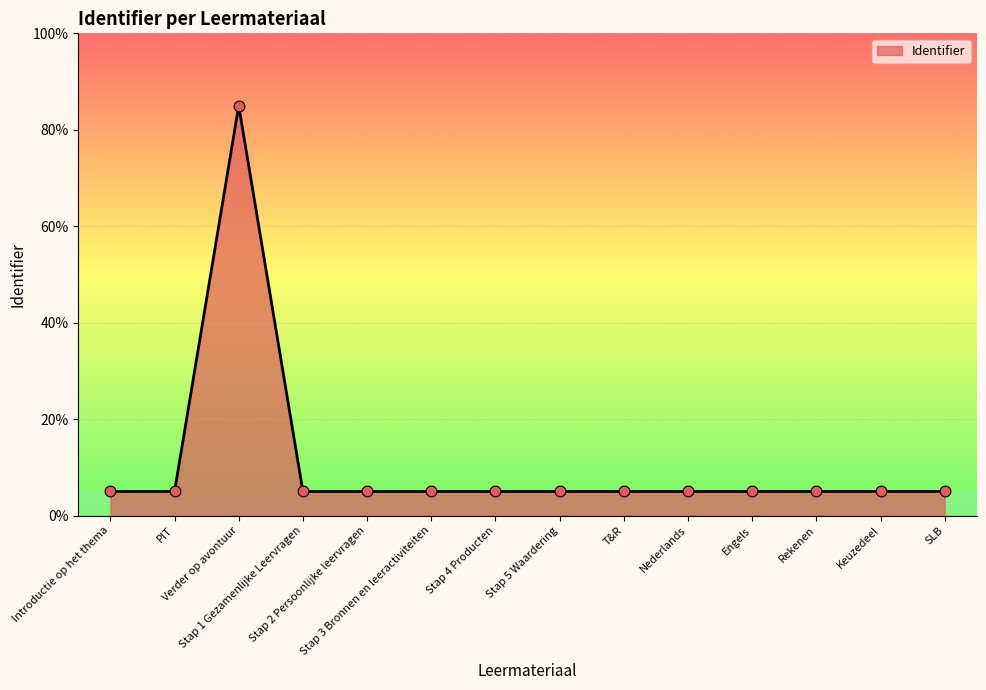

What is the ratio of the value at Stap 4 Producten to the value at Introductie op het thema?

1.0